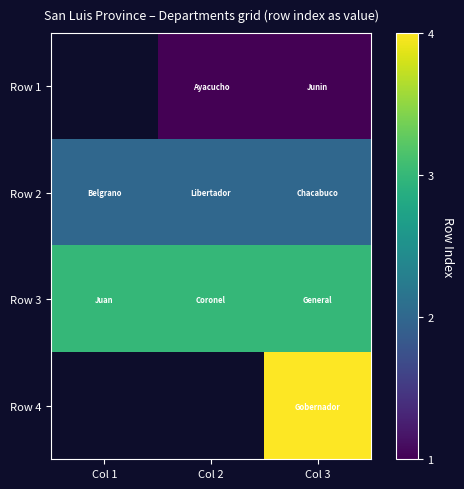

Is the value of Row 2 at Col 1 greater than the value of Row 4 at Col 2?

No